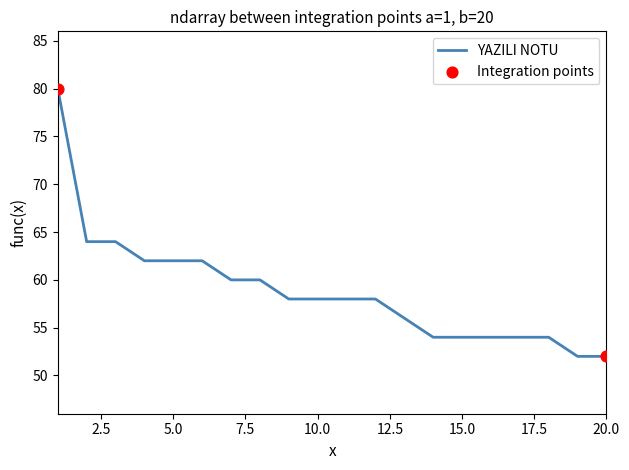

What is the minimum value shown in the chart?

52